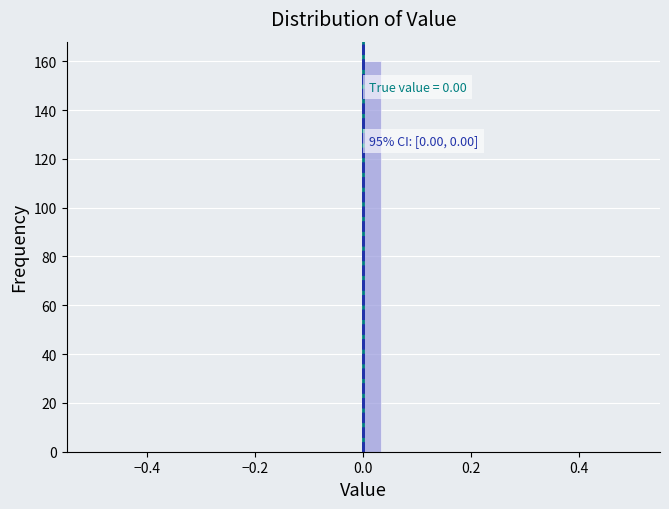

Around what value on the x-axis is the tallest bar? Give the approximate position of its centre, as read against the axis.

0.02